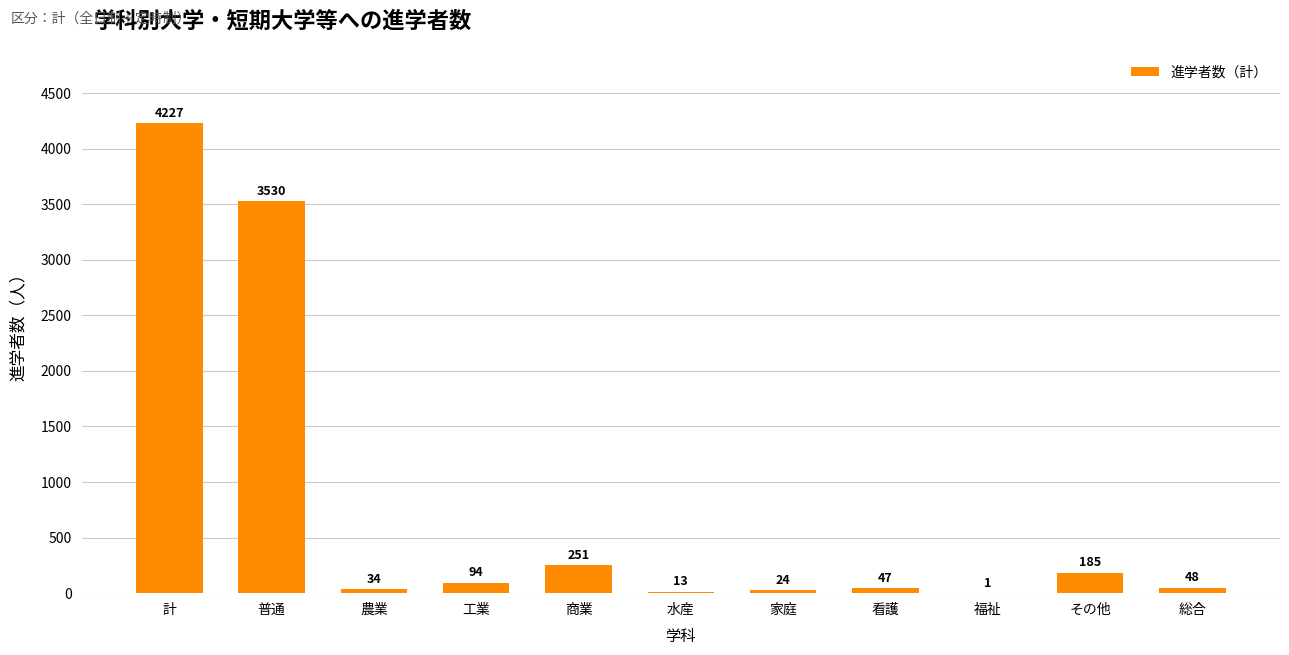

What is the average value?

769